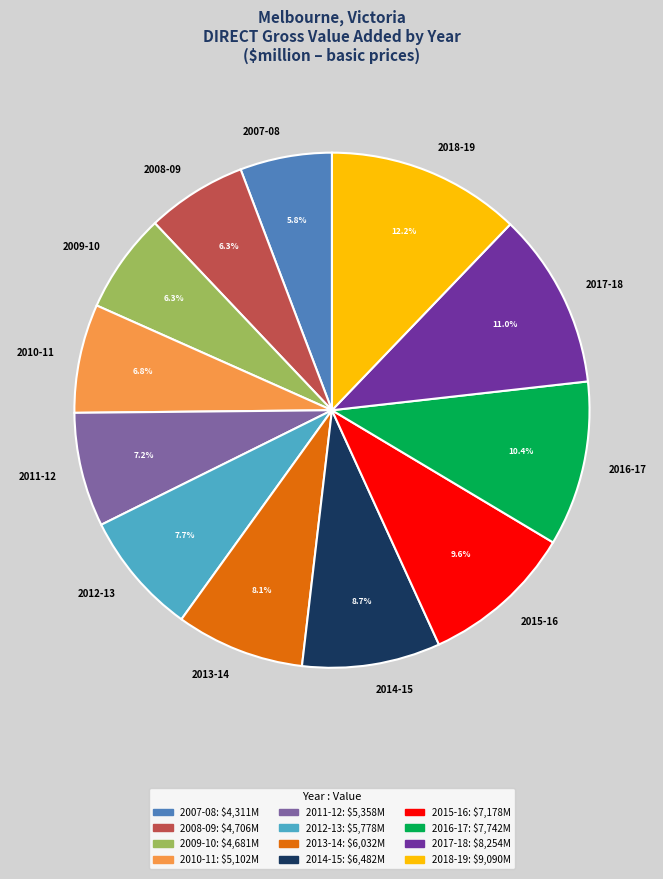

Is there any slice that represents more than half of the pie?

No